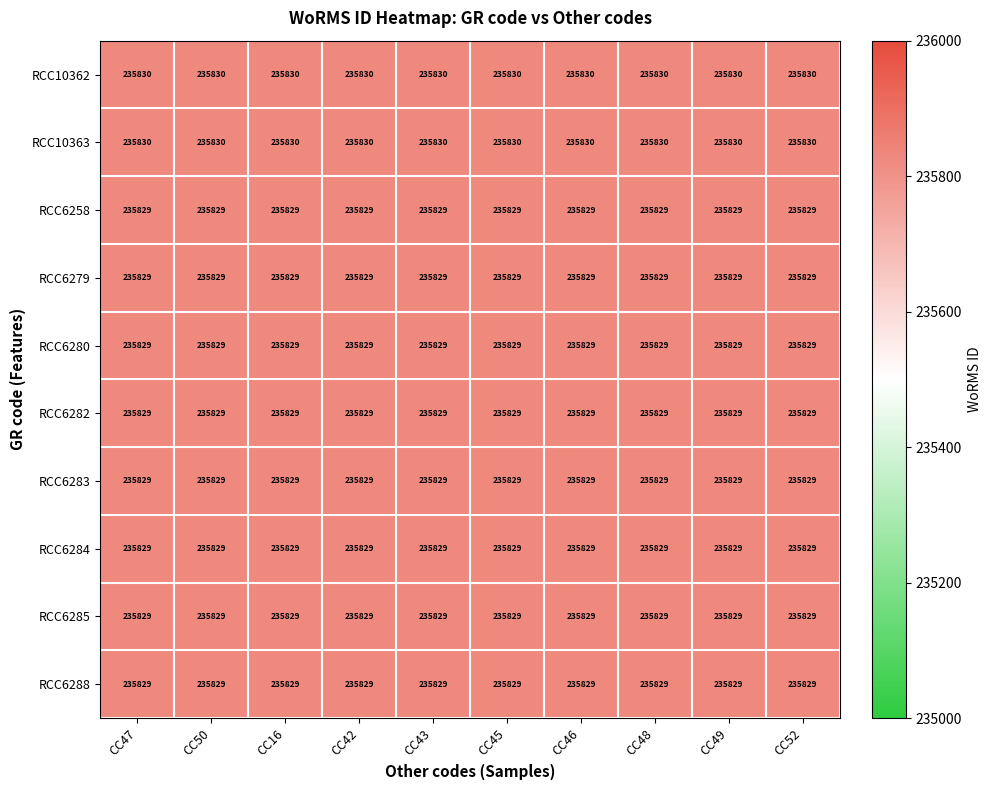

True or false: RCC6284 has a value of 163560 at CC49.

False